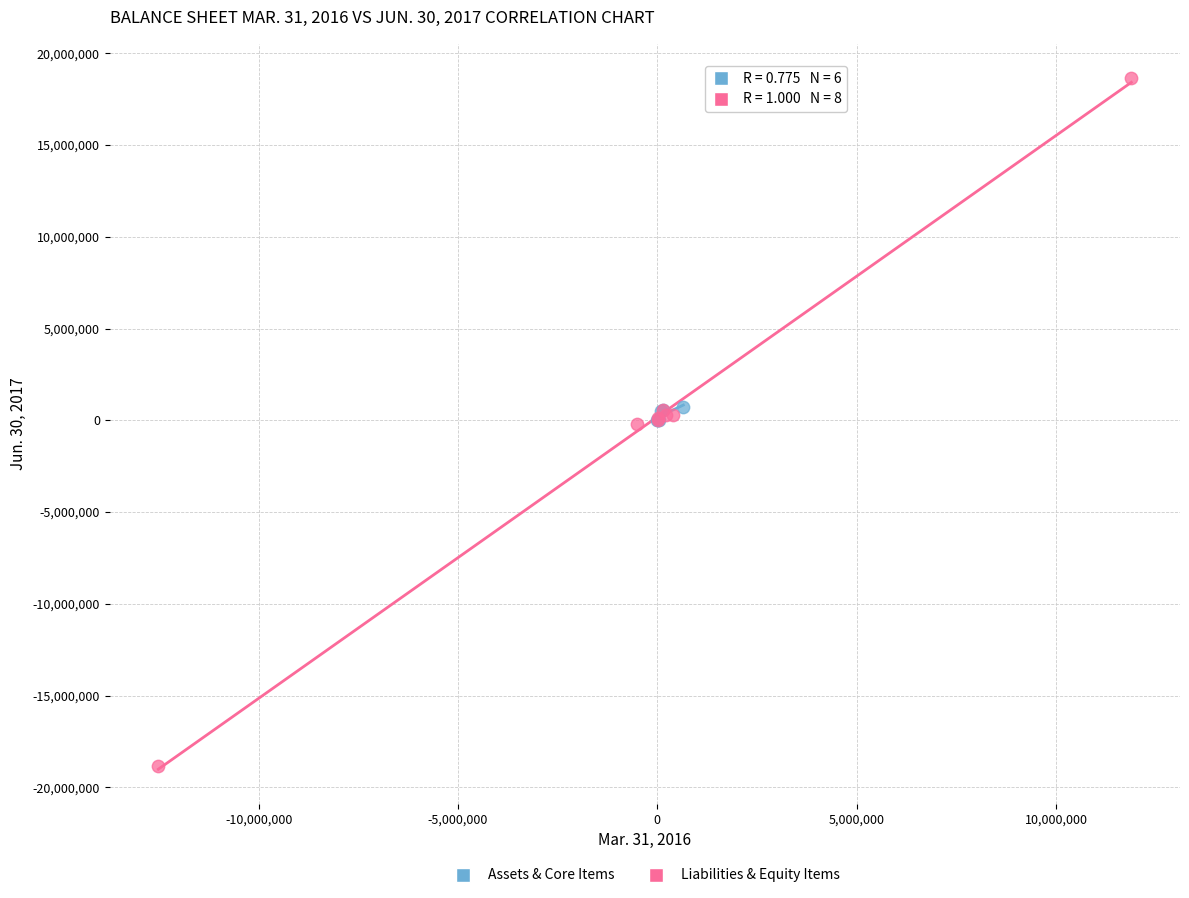

Which series reaches the maximum Y coordinate?

Liabilities & Equity Items